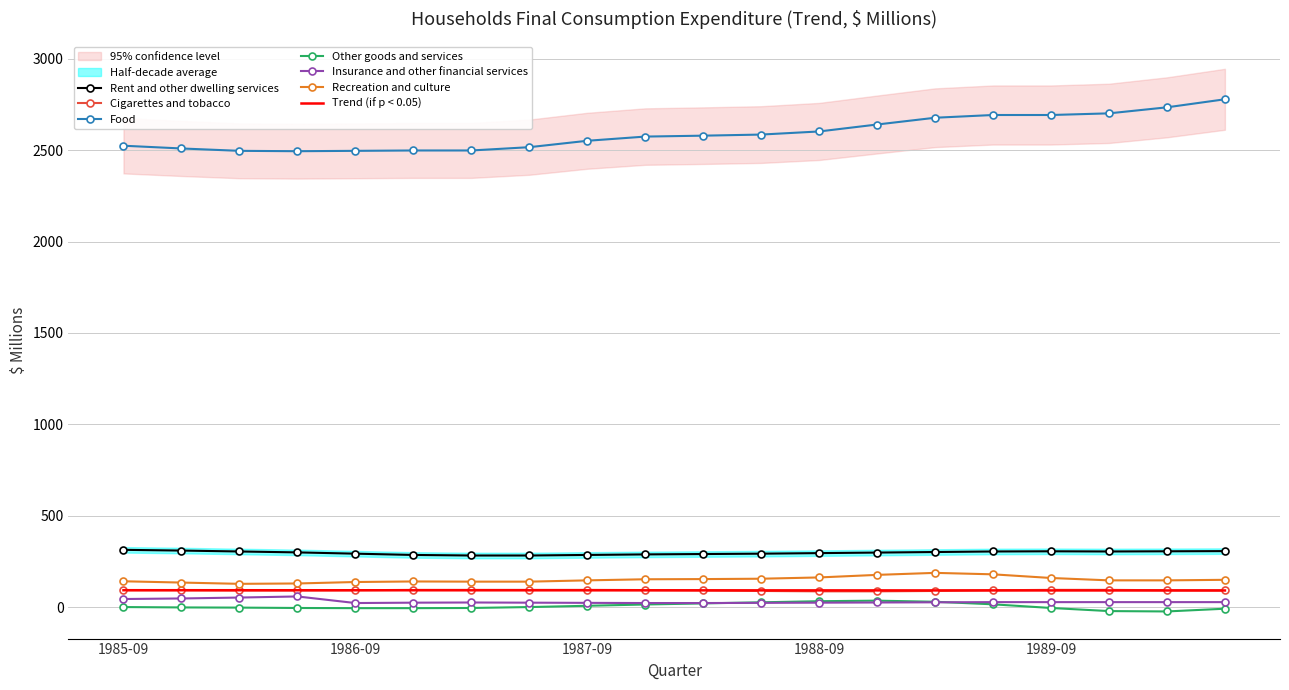

What is the highest value of the Rent and other dwelling services series?

314.0